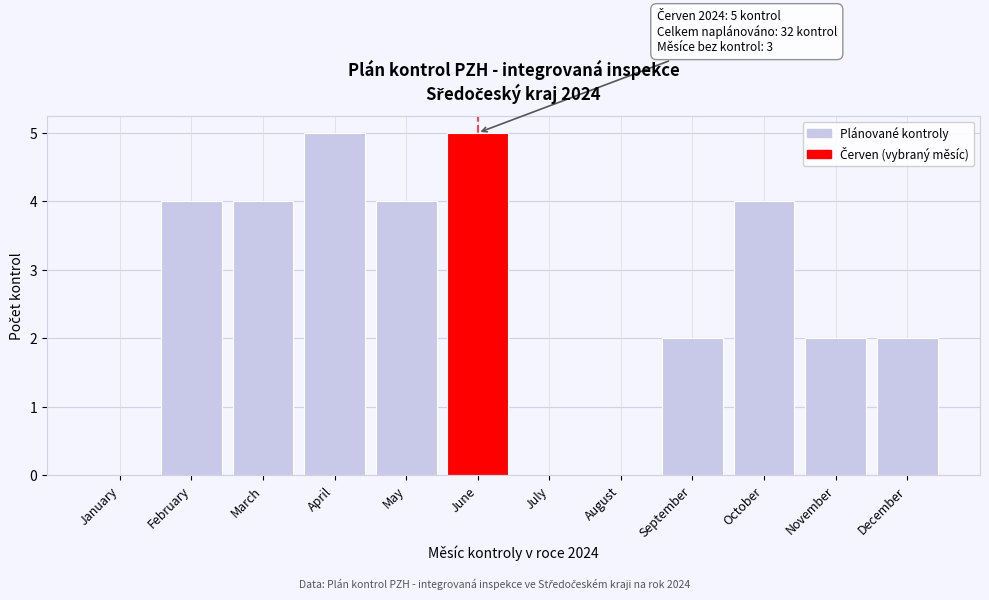

Reading left to right, transcribe all the data shown in this chart.

January=0	February=4	March=4	April=5	May=4	June=5	July=0	August=0	September=2	October=4	November=2	December=2